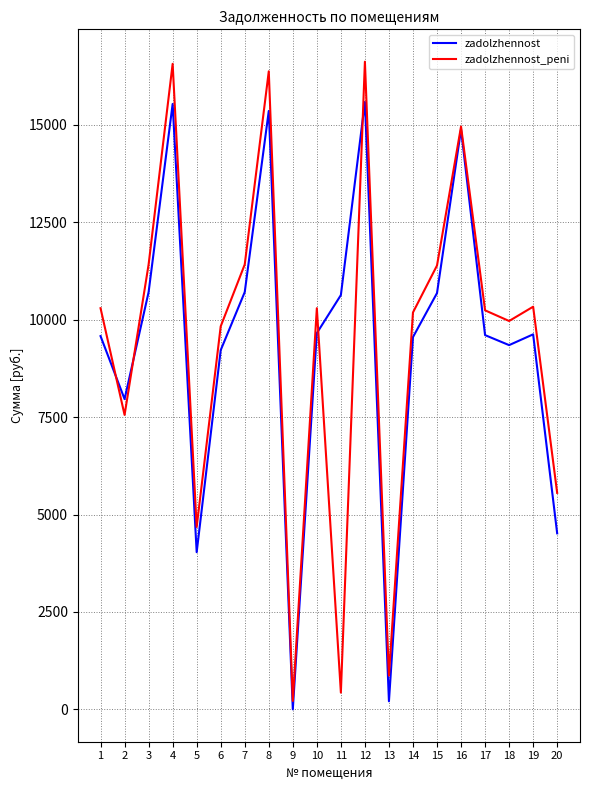

Which series ends up on top after the final intersection of zadolzhennost_peni and zadolzhennost?

zadolzhennost_peni